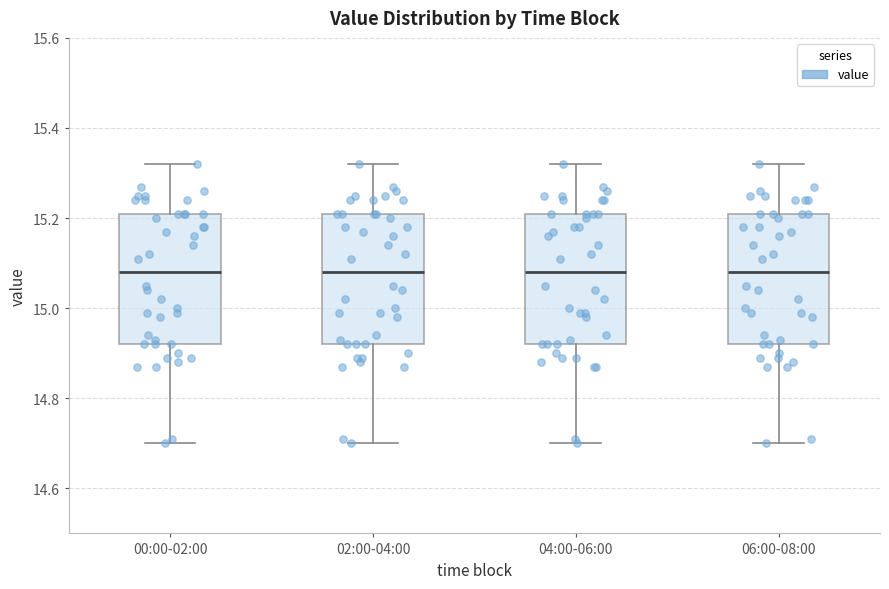

Reading left to right, read every box against the y-axis: the position of its median line, the range the box covers, and the ends of its whiskers. The values are not printed on the chart, so give them approximately, as read against the axis.

00:00-02:00: median 15.08, box 14.92 to 15.22, whiskers 14.70 to 15.32
02:00-04:00: median 15.08, box 14.92 to 15.22, whiskers 14.70 to 15.32
04:00-06:00: median 15.08, box 14.92 to 15.22, whiskers 14.70 to 15.32
06:00-08:00: median 15.08, box 14.92 to 15.22, whiskers 14.70 to 15.32